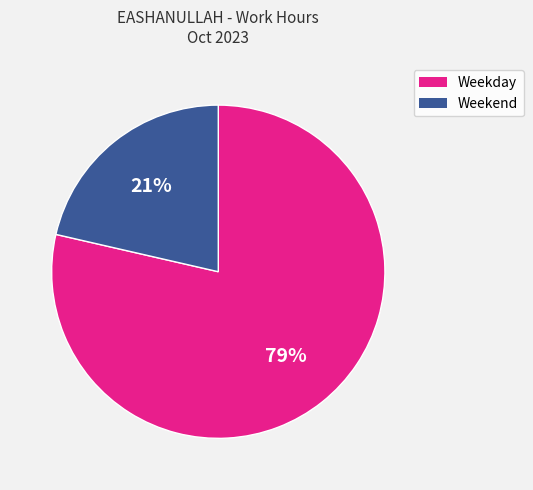

To the nearest percent, what is the average slice percentage?

50%